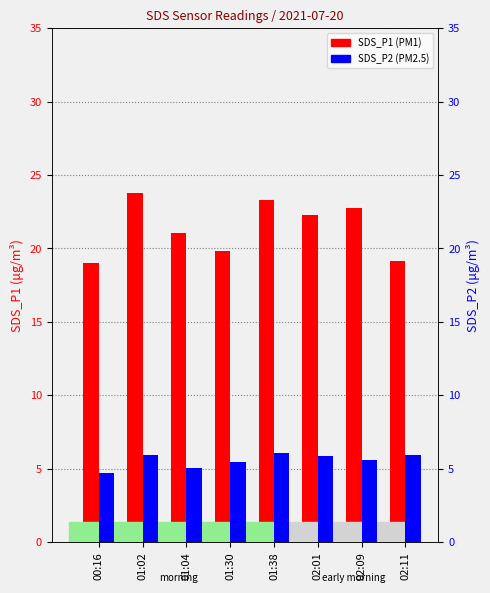

What is the total value across all series at 00:16?

23.7